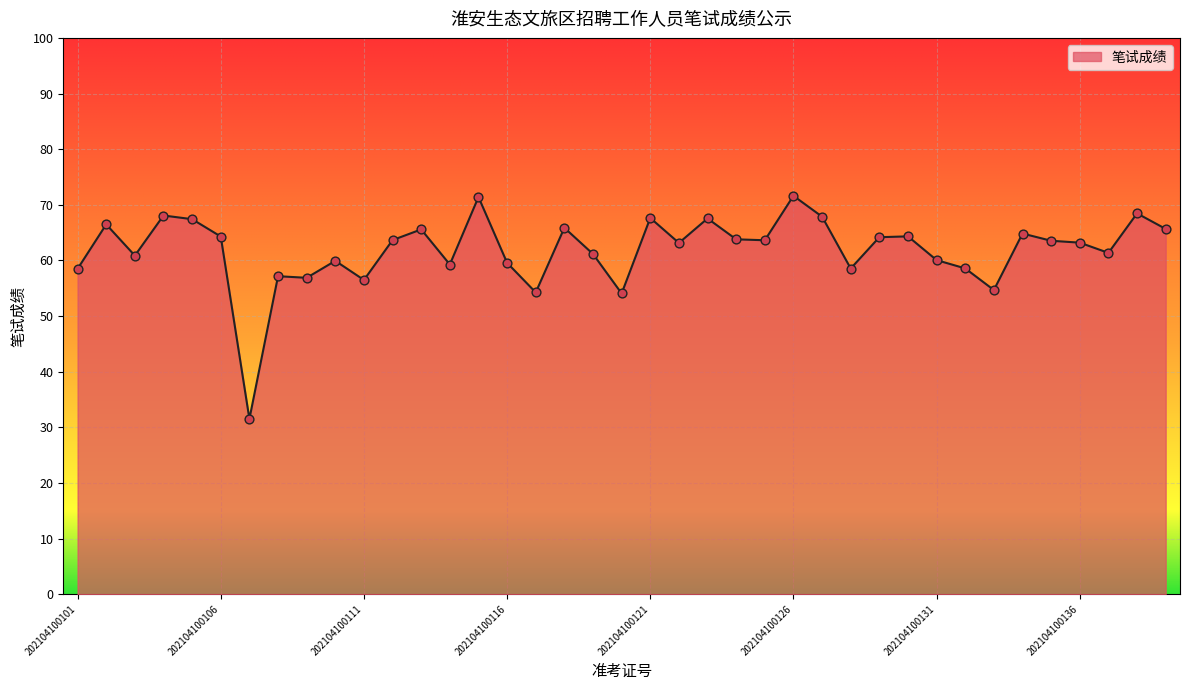

What is the minimum value shown in the chart?

31.5